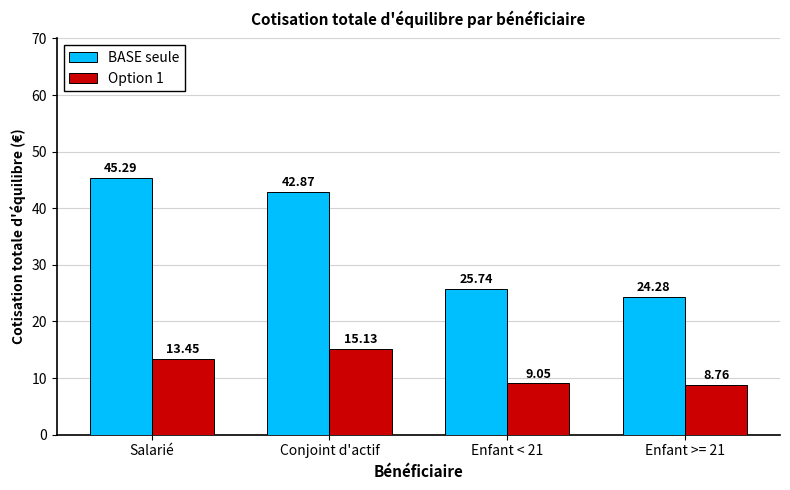

What is the average value of the Option 1 series?

11.6